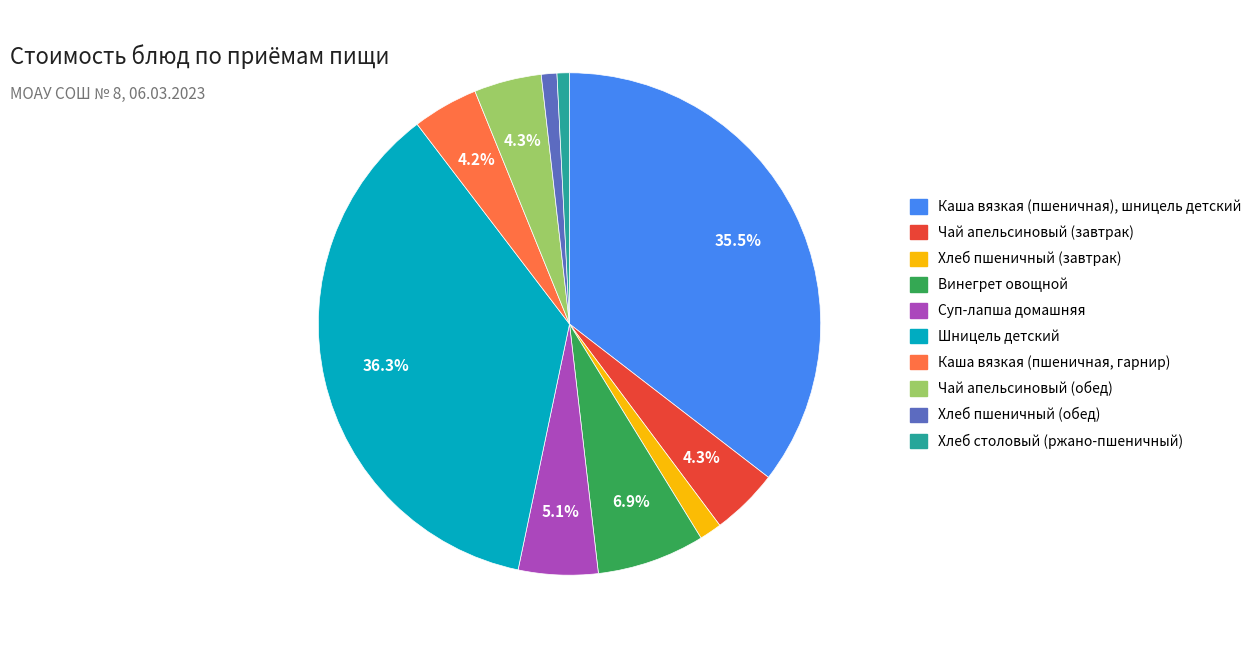

Which slice is the largest?

Шницель детский